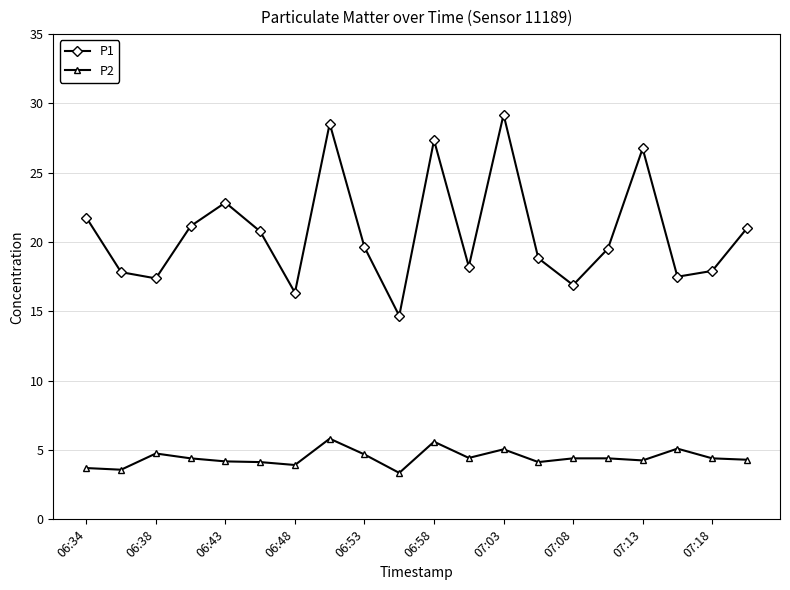

Which series has the largest range (max minus min)?

P1